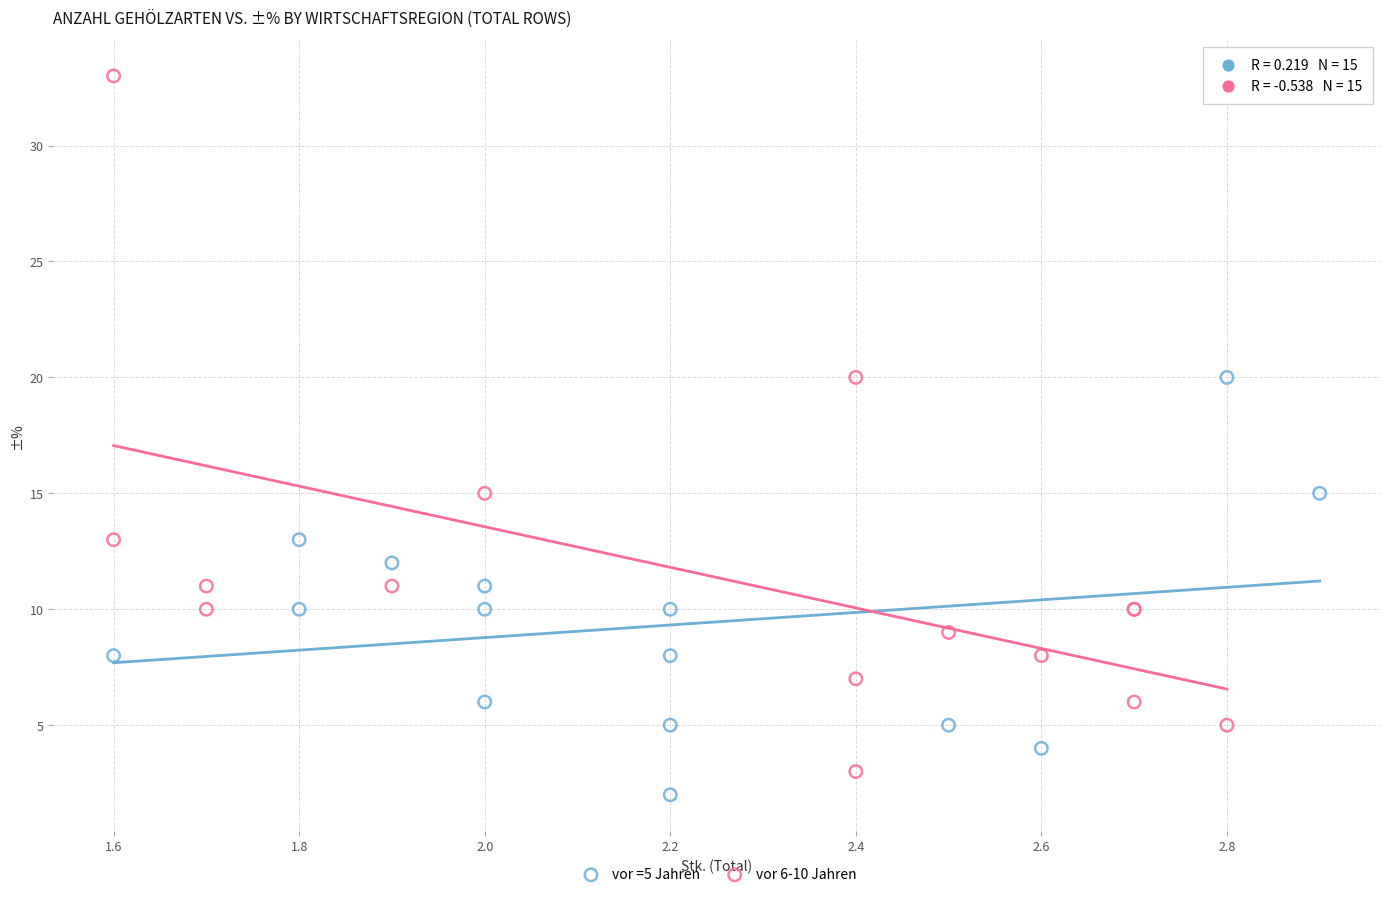

Which series has the widest spread of Y values?

vor 6-10 Jahren